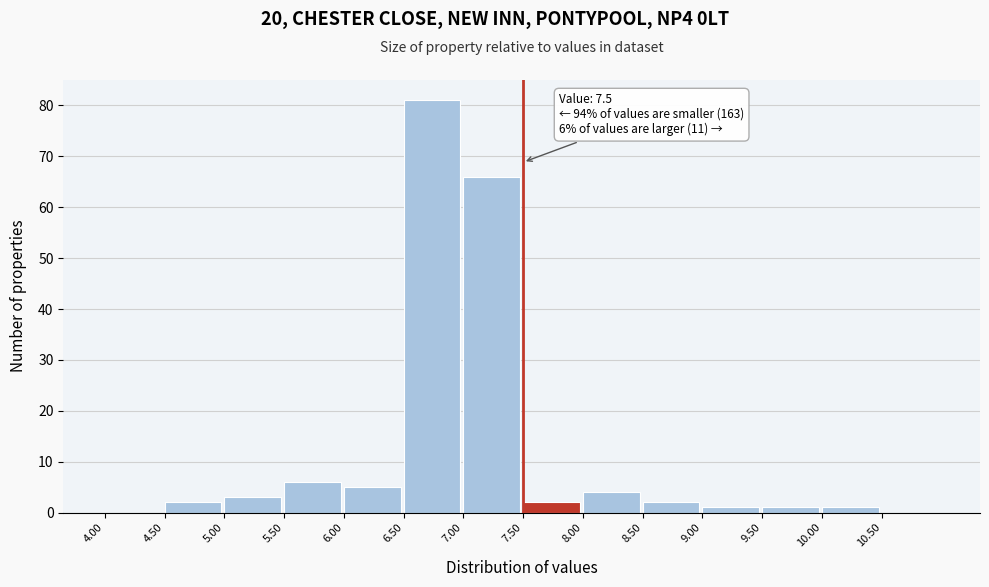

Over which range of the x-axis is the bar tallest?

6.5 to 7.0